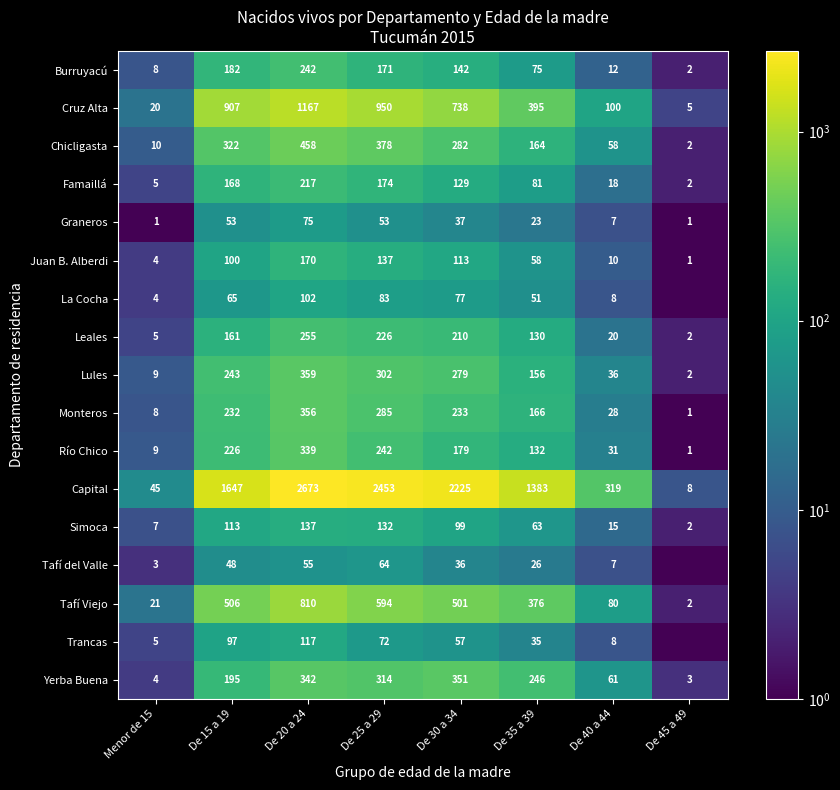

Between De 15 a 19 and De 40 a 44, which is larger?

De 15 a 19